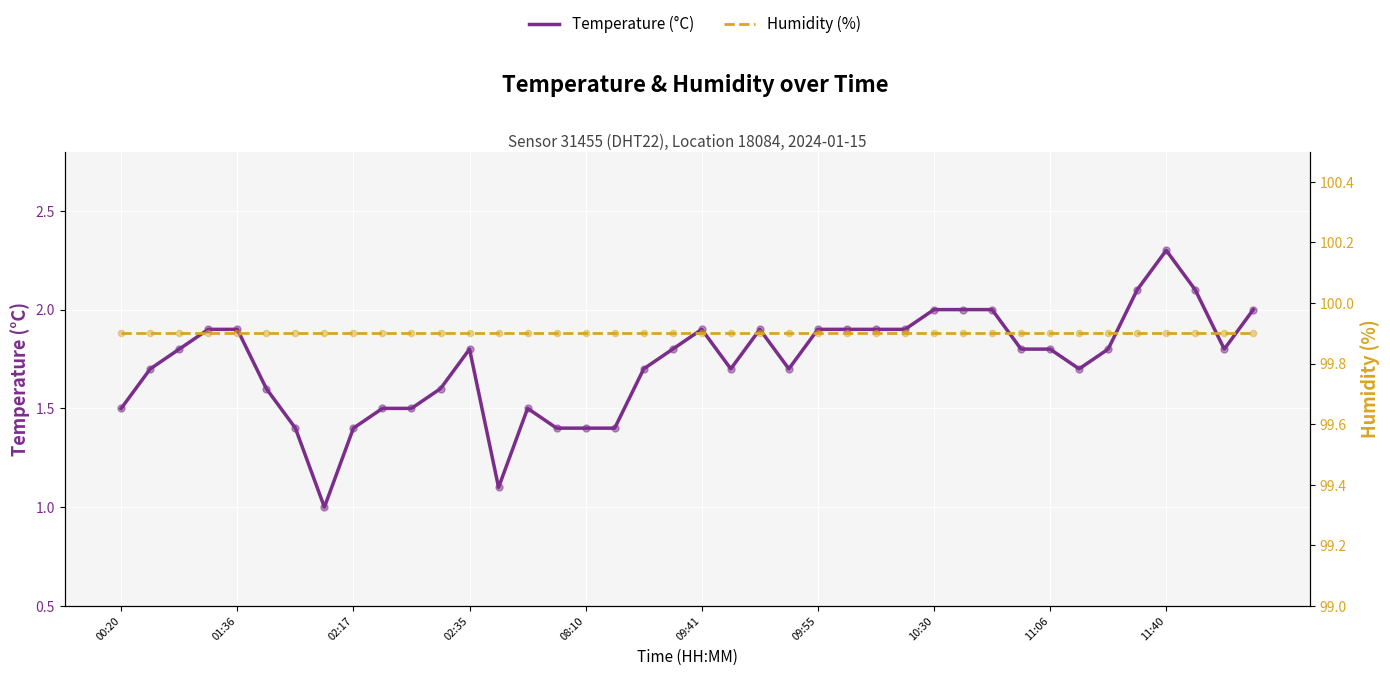

Which series reaches the maximum Y coordinate?

humidity